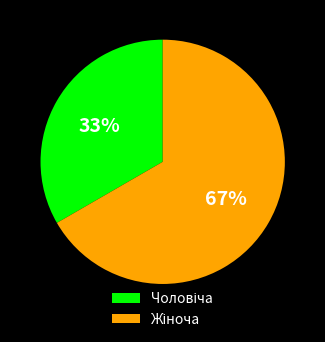

How many slices are in this pie chart?

2